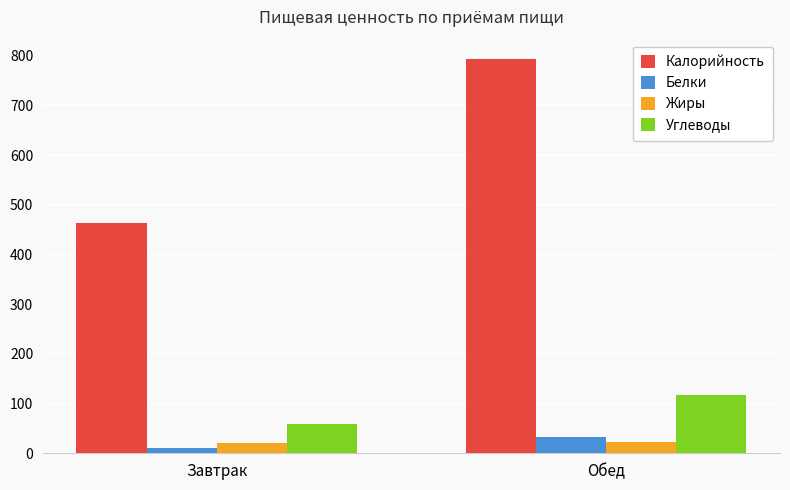

Which series changed the most between Завтрак and Обед?

Калорийность